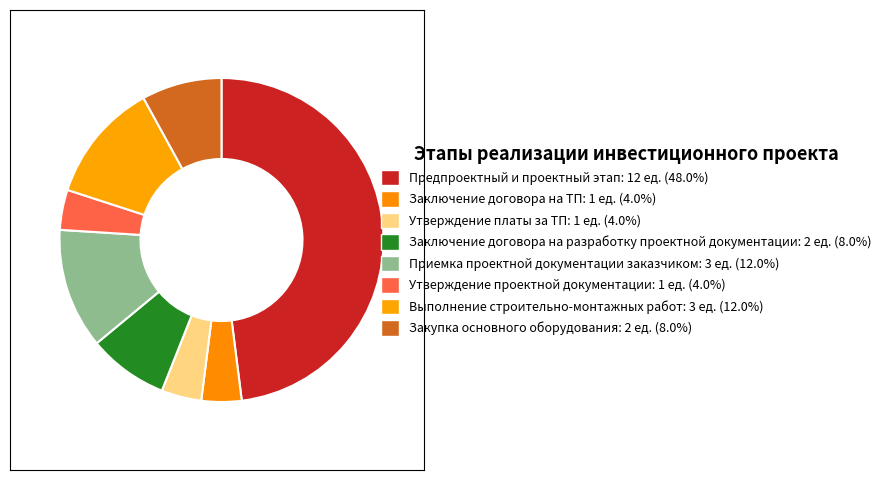

True or false: Выполнение строительно-монтажных работ accounts for 21% of the total.

False